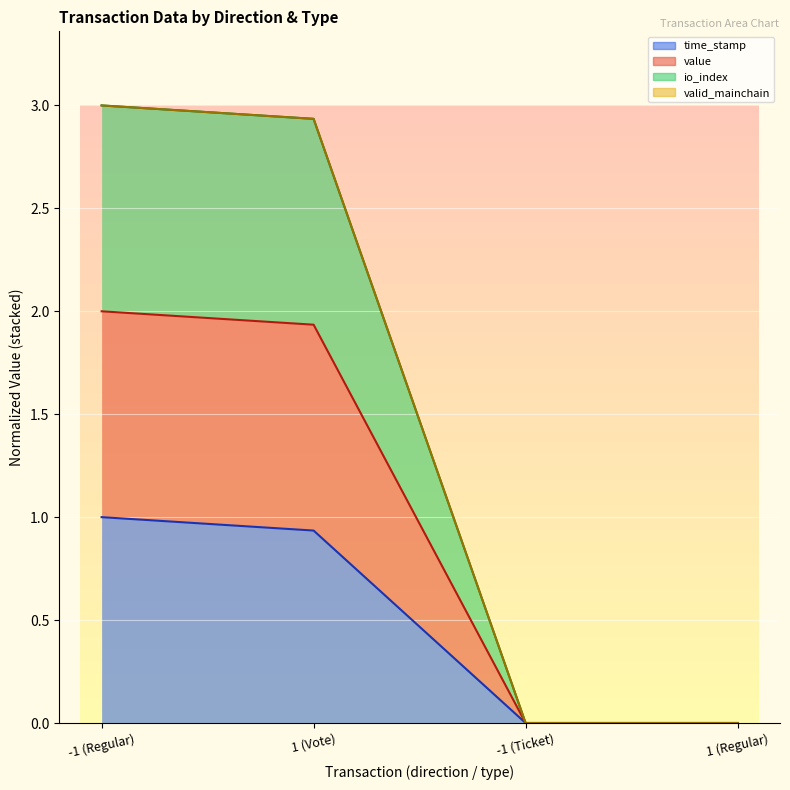

Which series changed the most between 1 (Vote) and -1 (Ticket)?

value